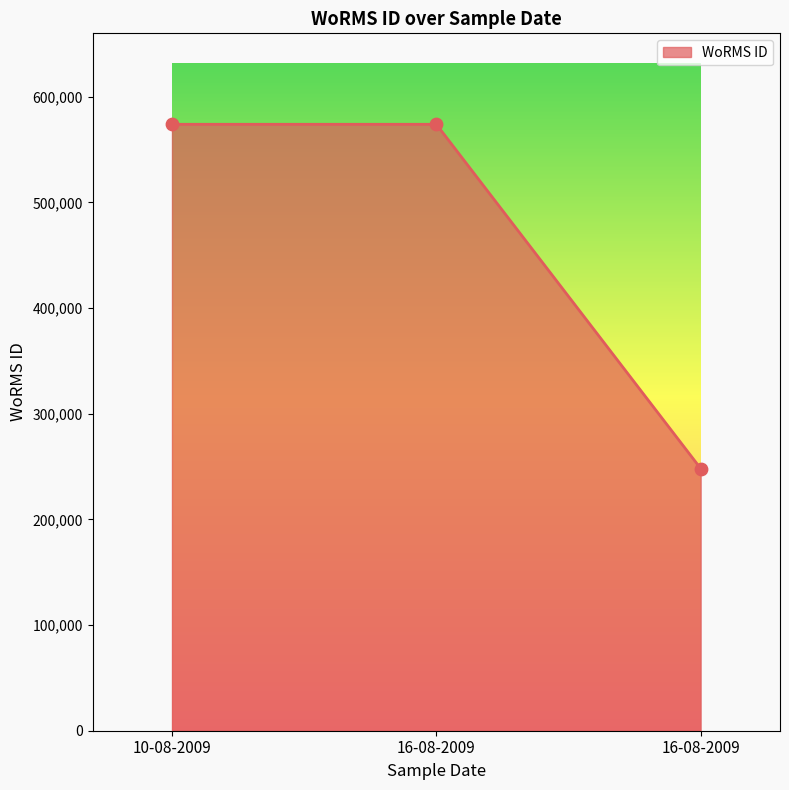

What is the ratio of the value at 10-08-2009 to the value at 16-08-2009?

2.3